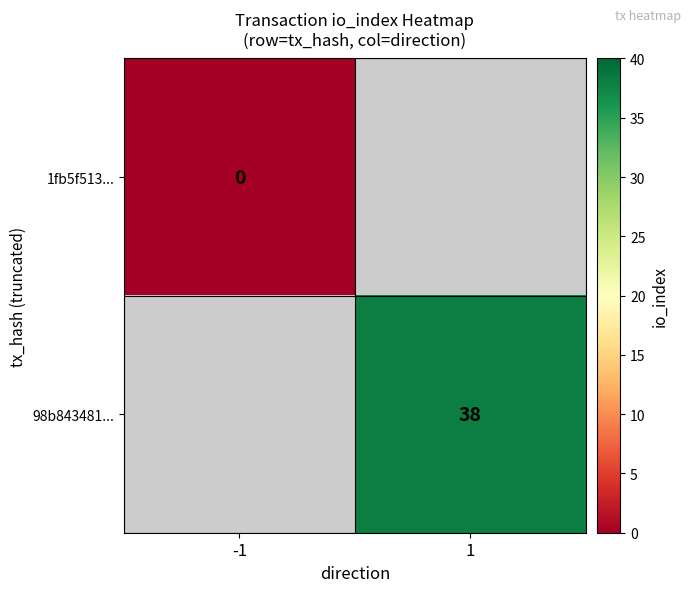

At how many categories does at least one series exceed 25?

1